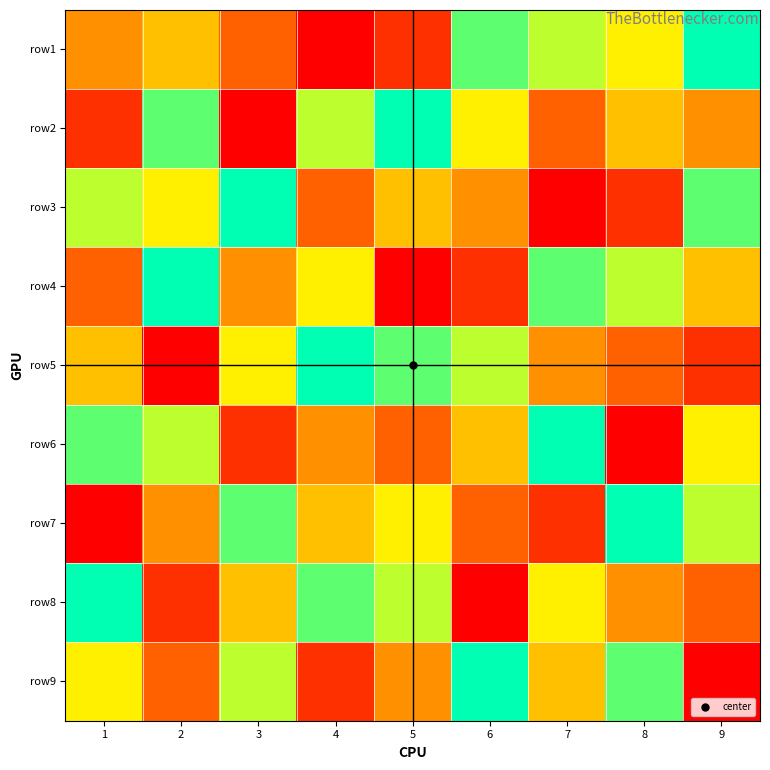

What is the difference between the highest and lowest values at 6?

8